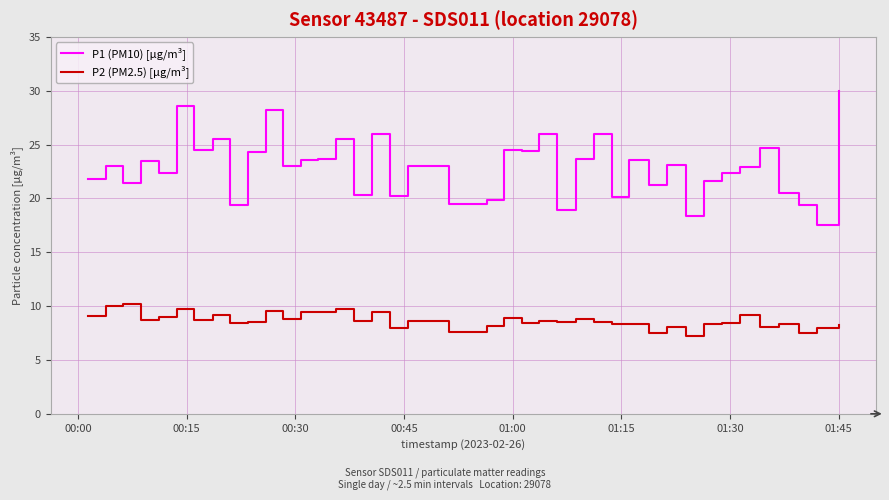

True or false: P1 (PM10) [µg/m³] and P2 (PM2.5) [µg/m³] cross at least once.

False